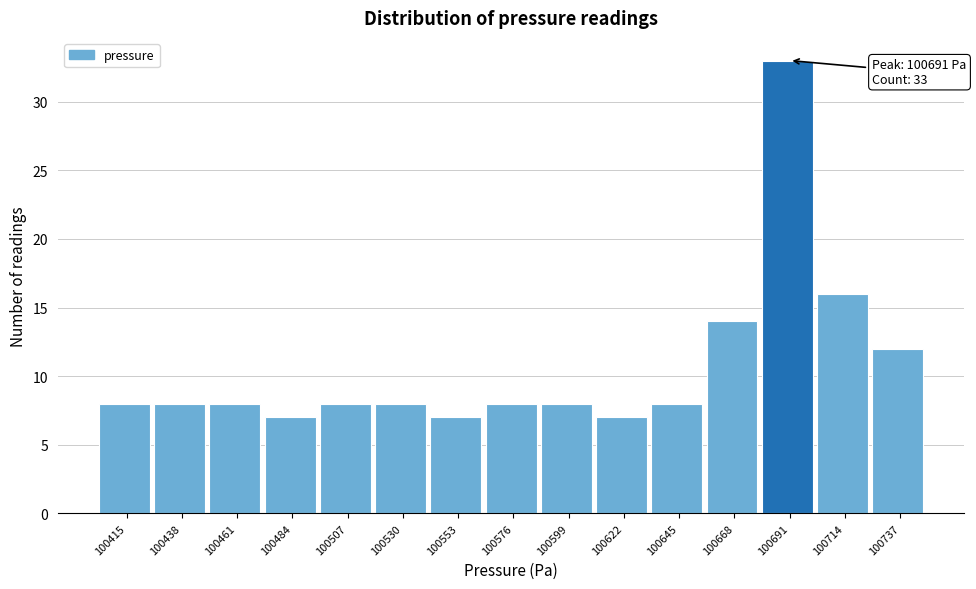

Reading left to right, list all the values displayed in this chart.

8	8	8	7	8	8	7	8	8	7	8	14	33	16	12